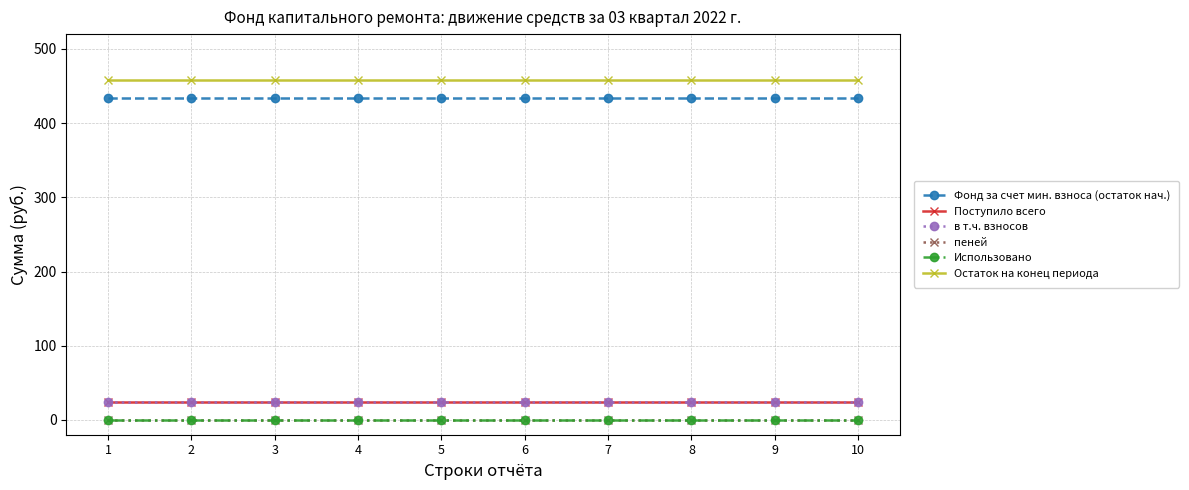

Does the chart have visible grid lines?

Yes